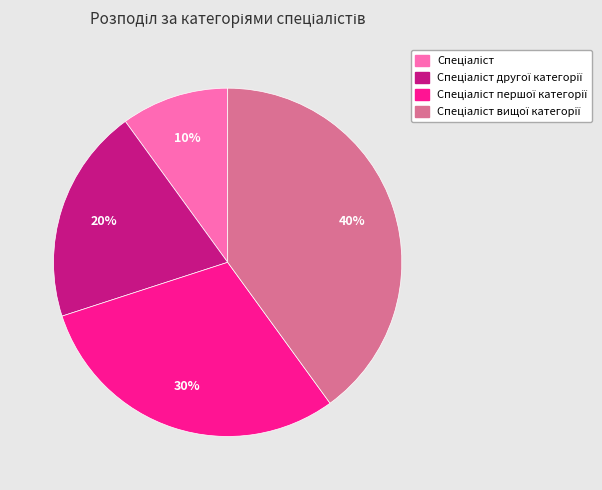

How many segments does this pie chart have?

4